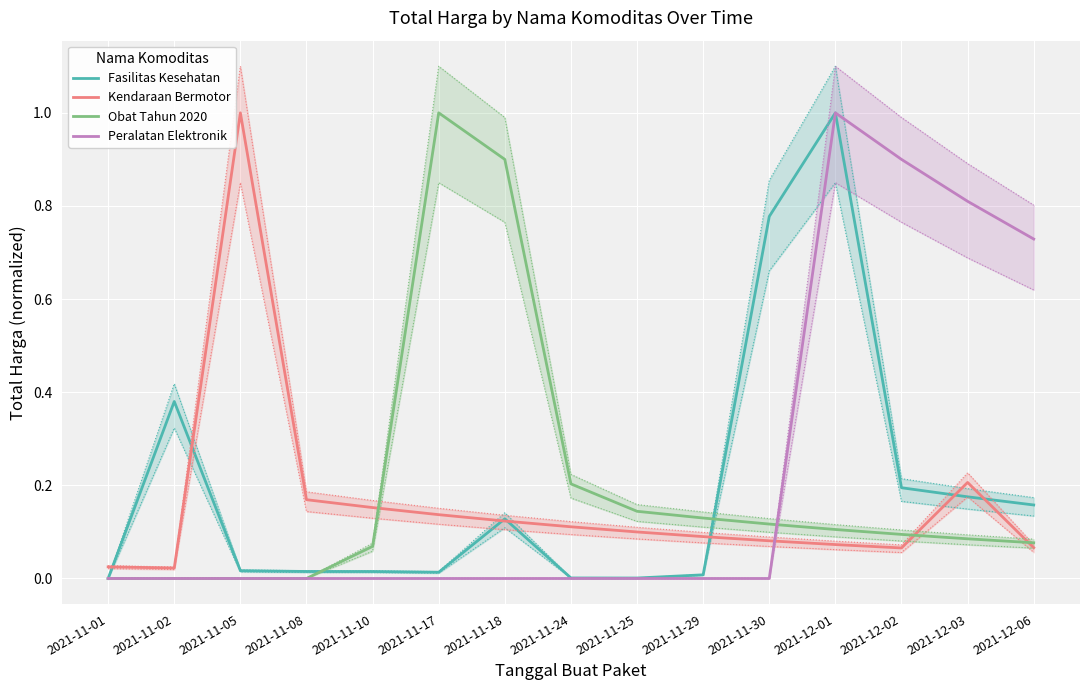

What is the sum of the Obat Tahun 2020 values at 2021-11-18 and 2021-11-05?

0.9